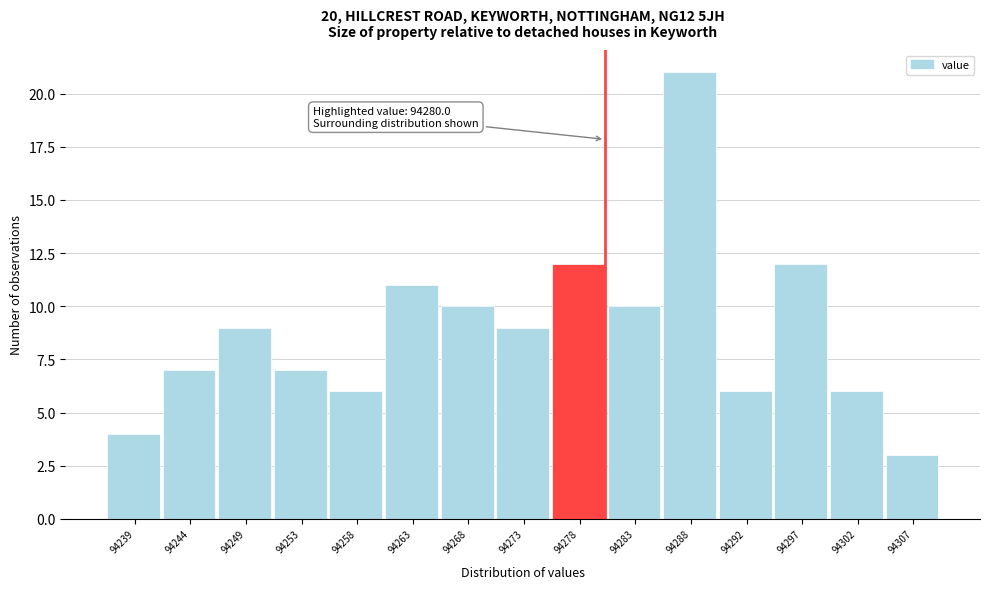

Which range on the x-axis has the tallest bar?

94285.0 to 94290.0